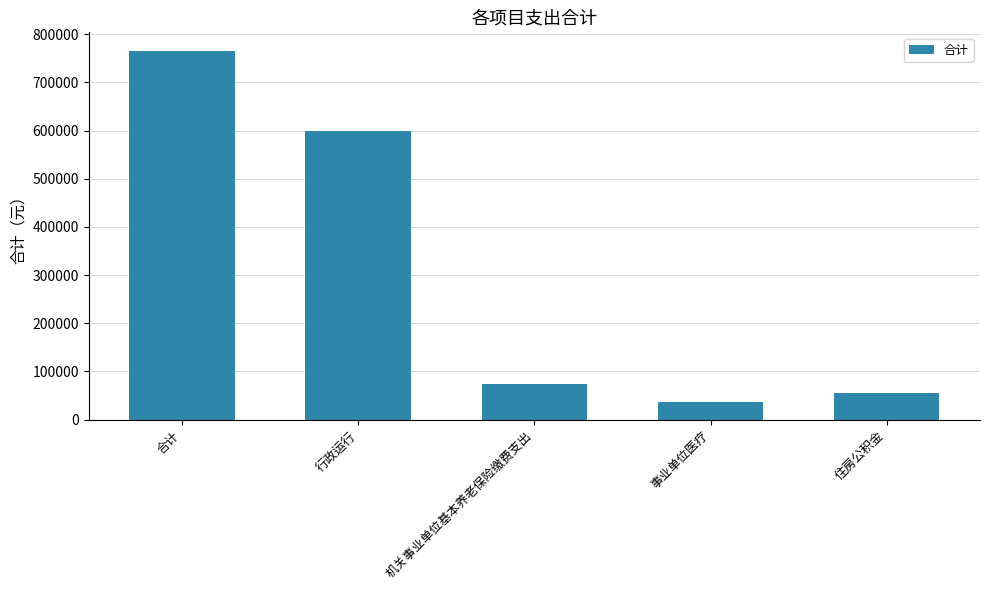

What is the ratio of the value at 行政运行 to the value at 合计?

0.8